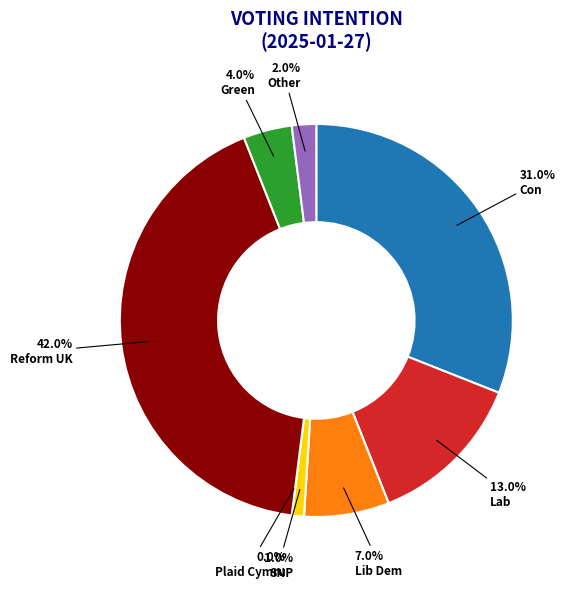

True or false: Plaid Cymru accounts for 0% of the total.

True